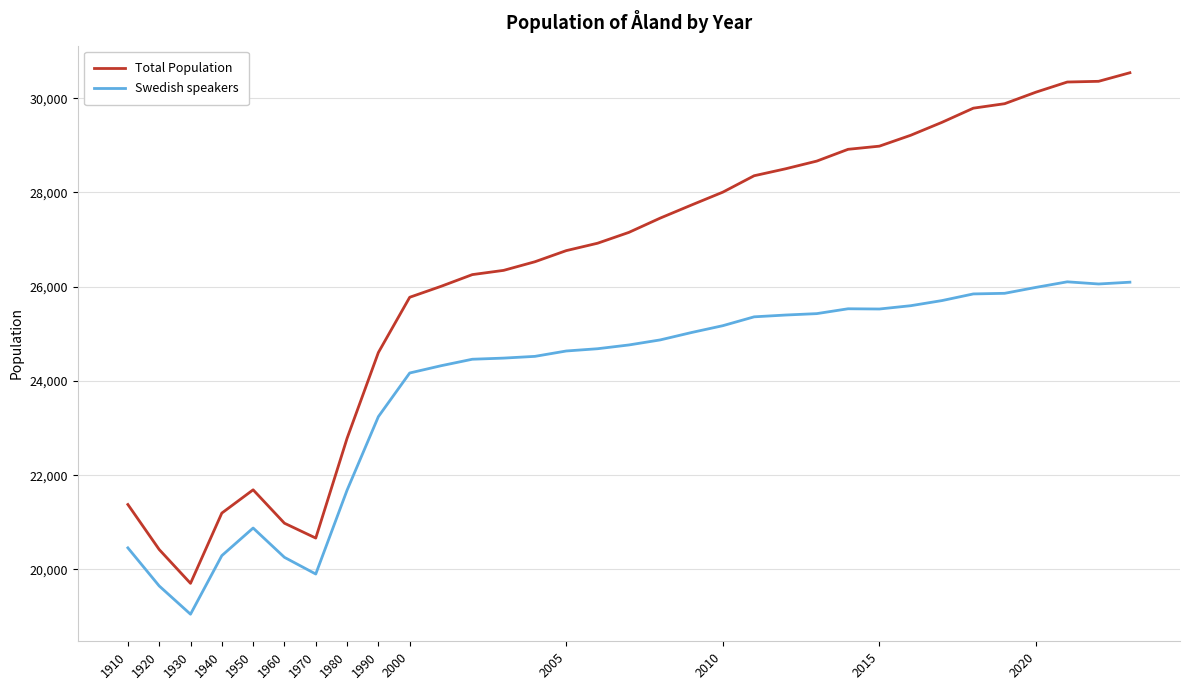

Does the chart display data point markers on the line(s)?

No